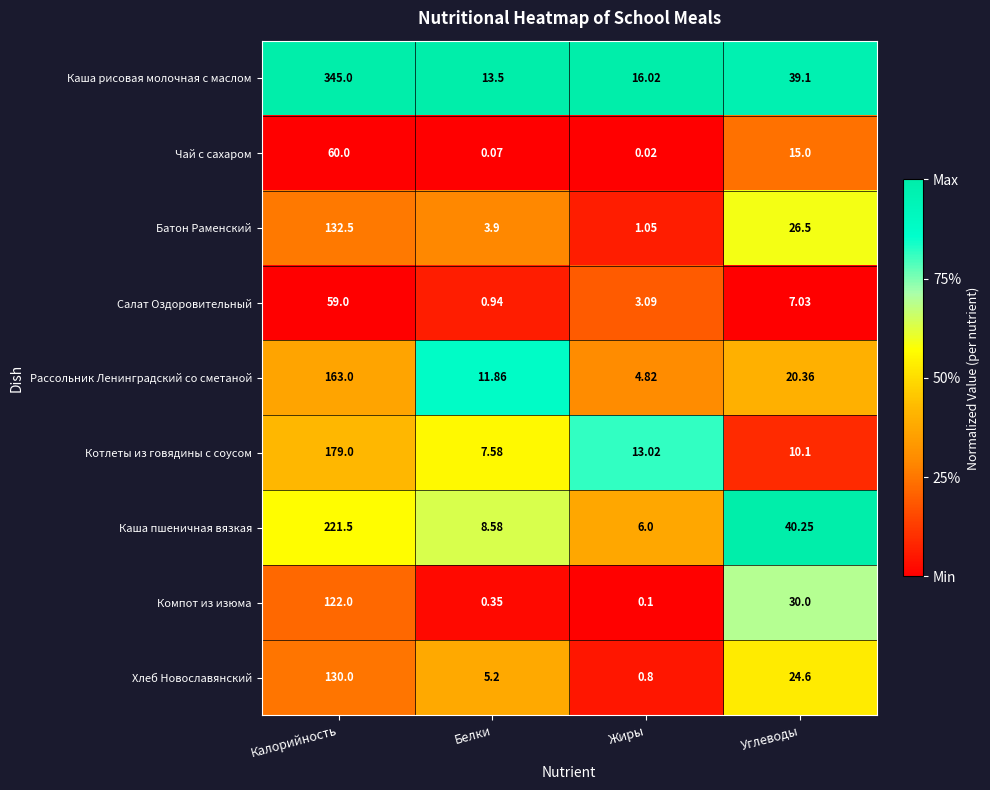

At which label is Каша пшеничная вязкая closest to 113?

Углеводы